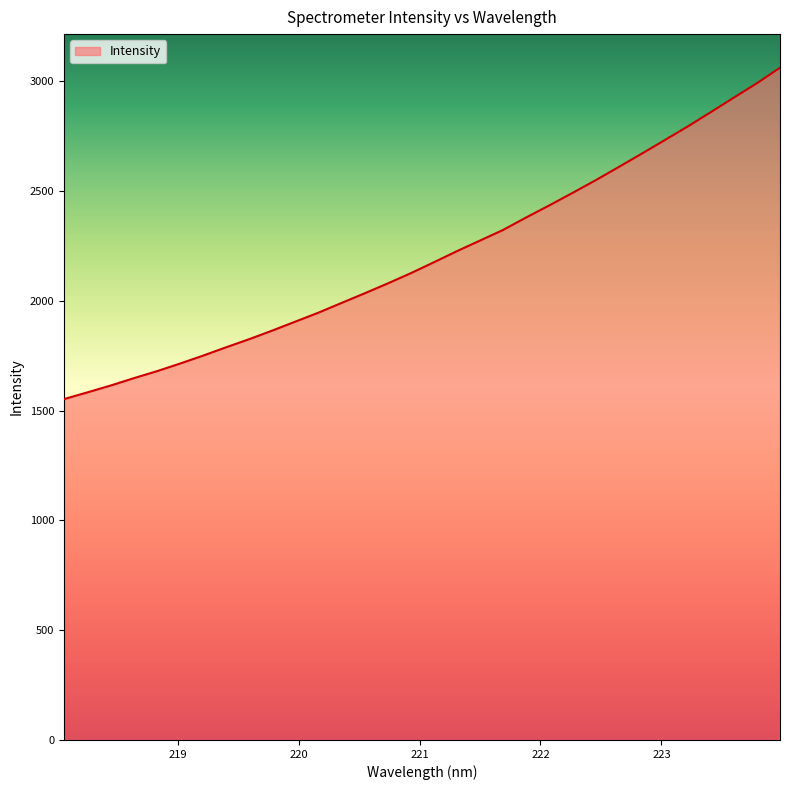

What is the smallest value displayed?

1552.3